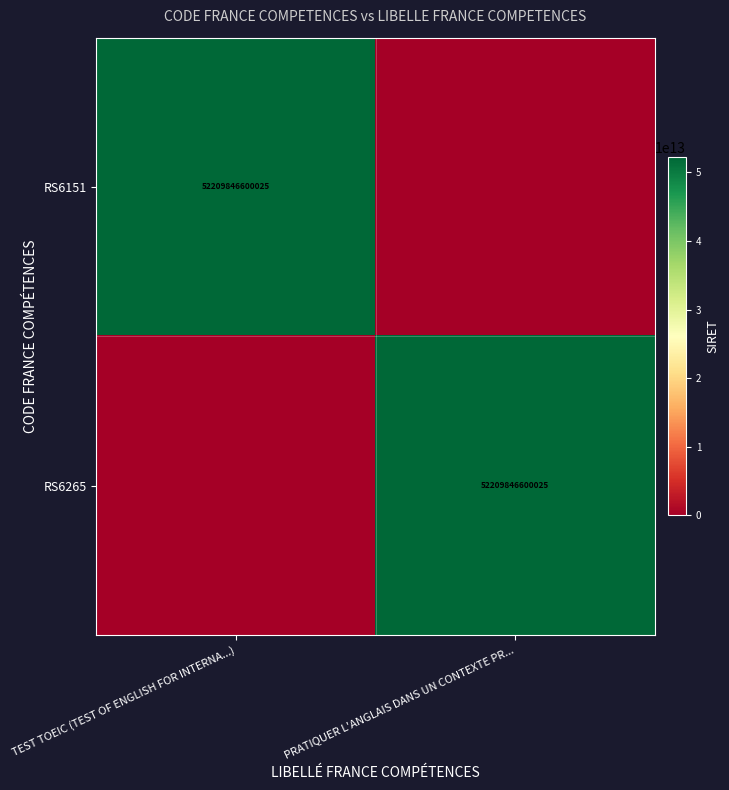

True or false: RS6151 has a value of 29017330963087 at TEST TOEIC (TEST OF ENGLISH FOR INTERNA...).

False